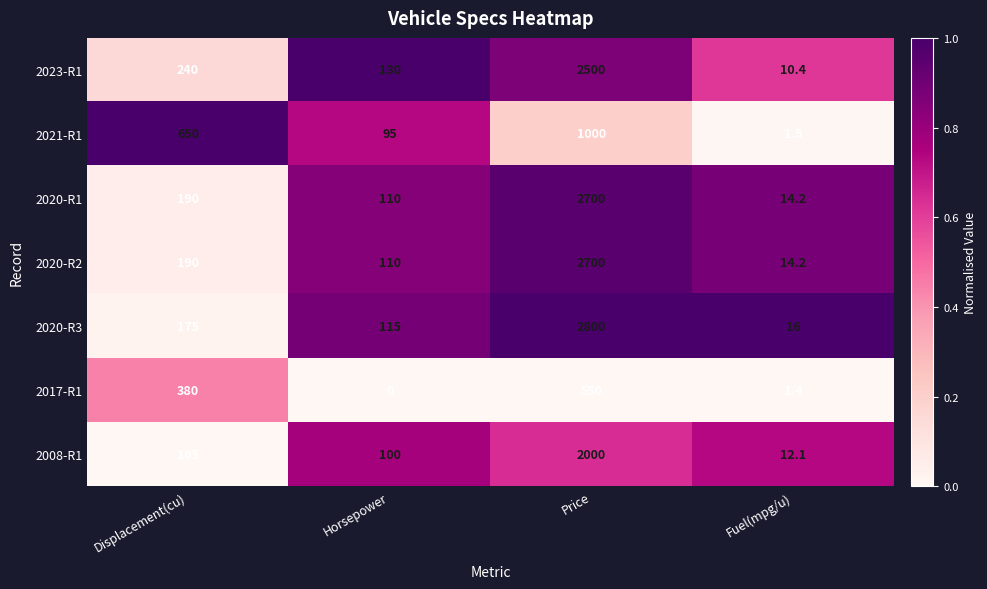

True or false: 2020-R2 has a value of 1425.0 at Price.

False